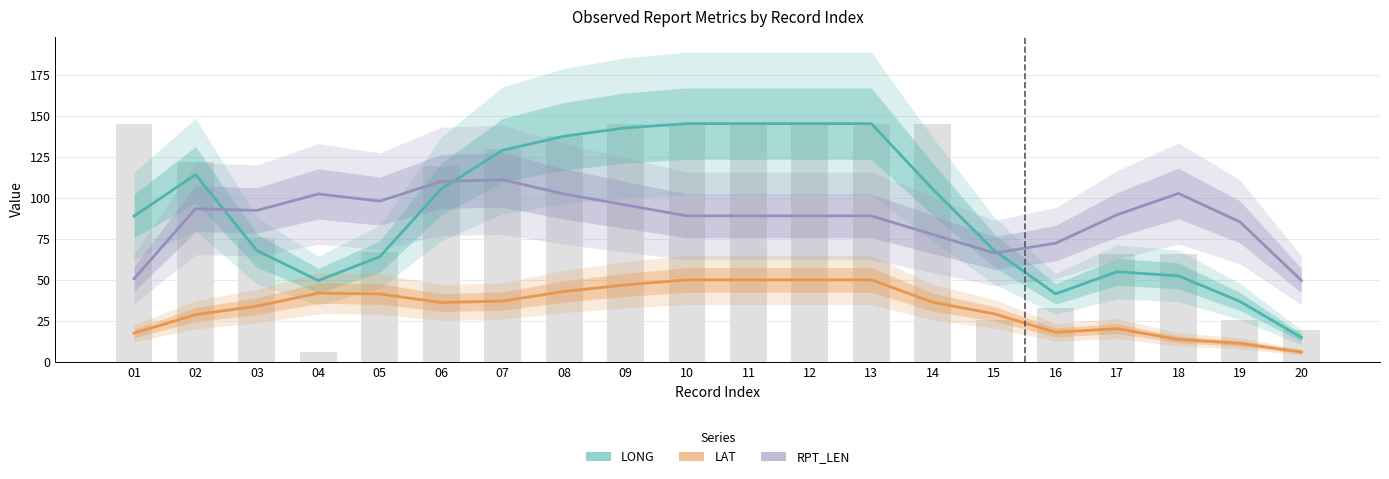

The value of LONG at 05 is 64.1. True or false?

True